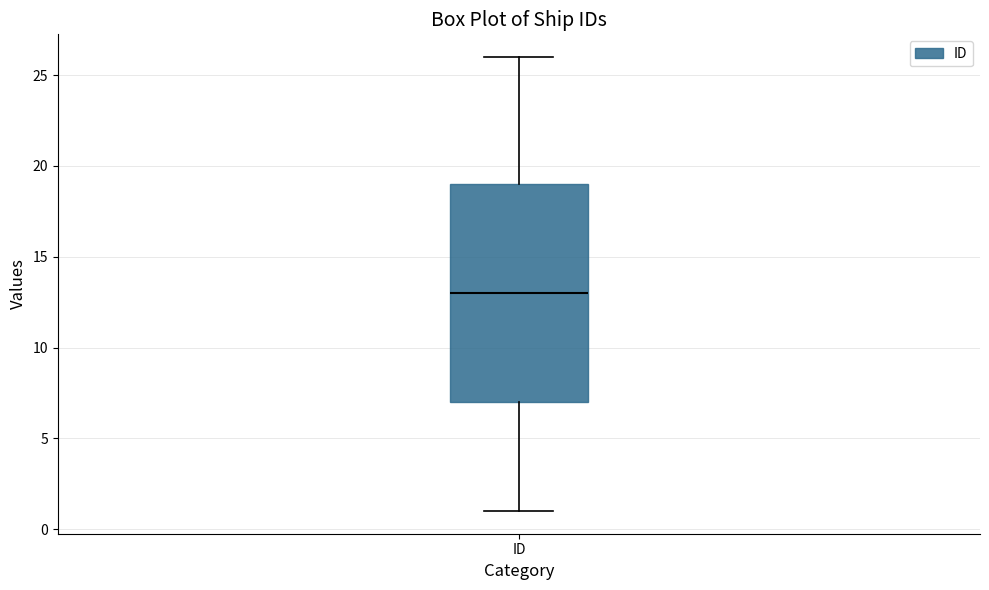

Where does the lower whisker of the box for ID end on the y-axis? The values are not printed on the chart, so give them approximately, as read against the axis.

1